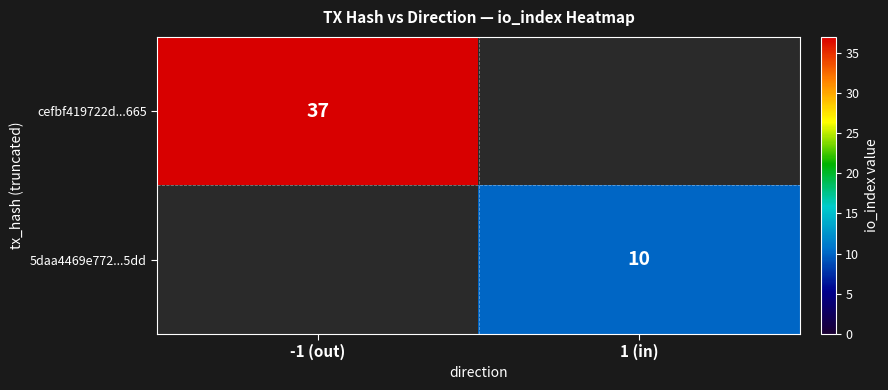

At how many categories does at least one series exceed 28?

1